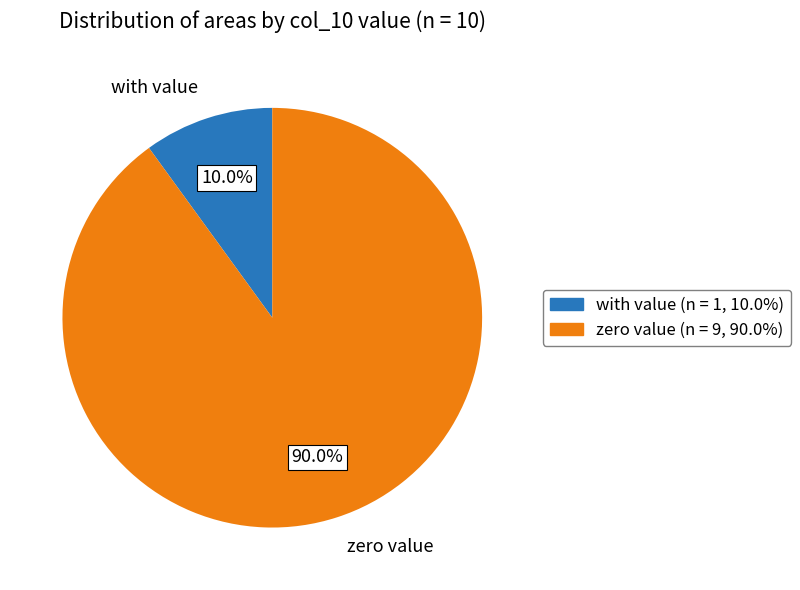

Rank the categories by value from highest to lowest.

zero value, with value